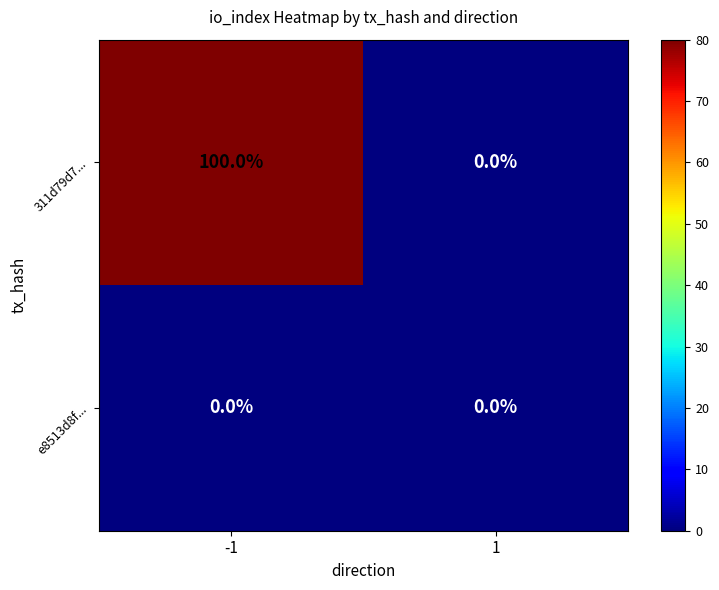

Which series has the widest spread of values?

311d79d7...